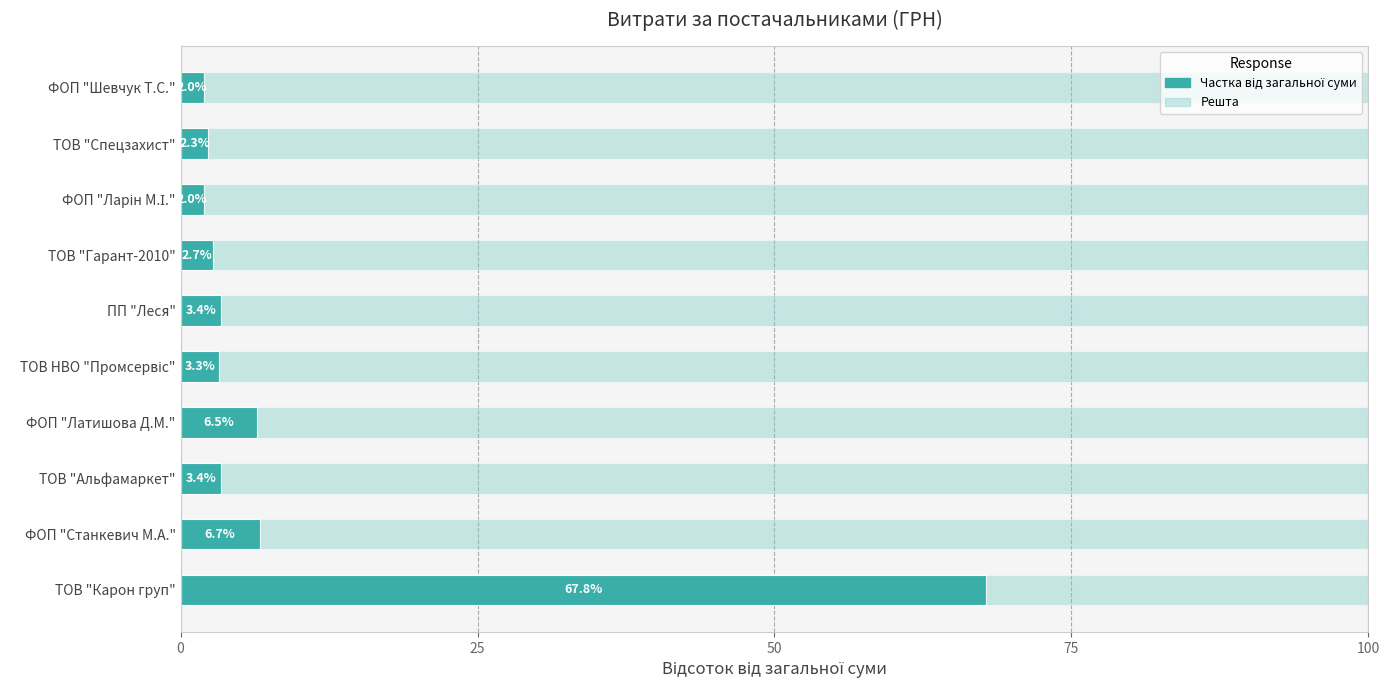

What is the total value across all series at ПП "Леся"?

100.0